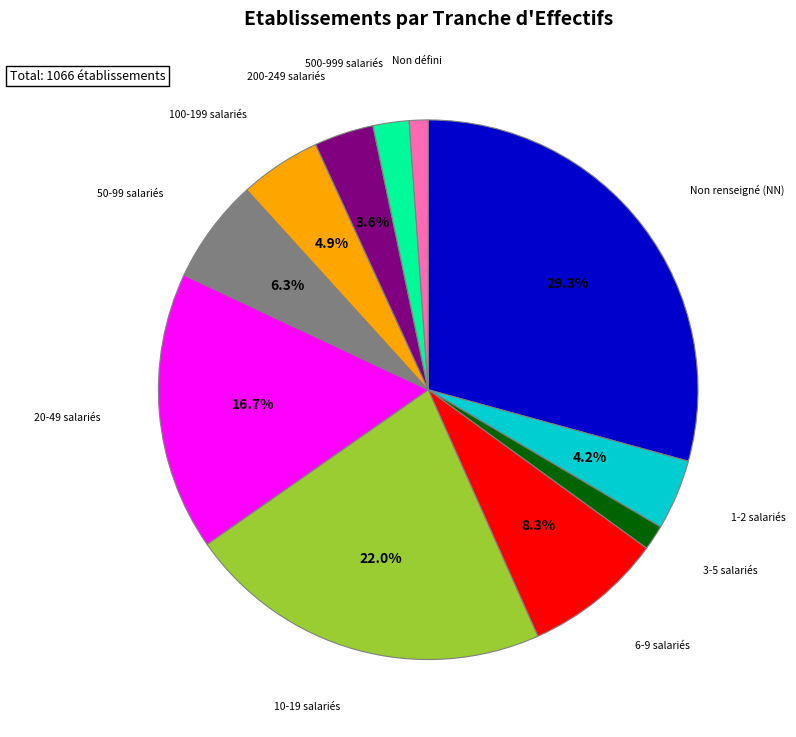

Which has a higher value, 6-9 salariés or 10-19 salariés?

10-19 salariés